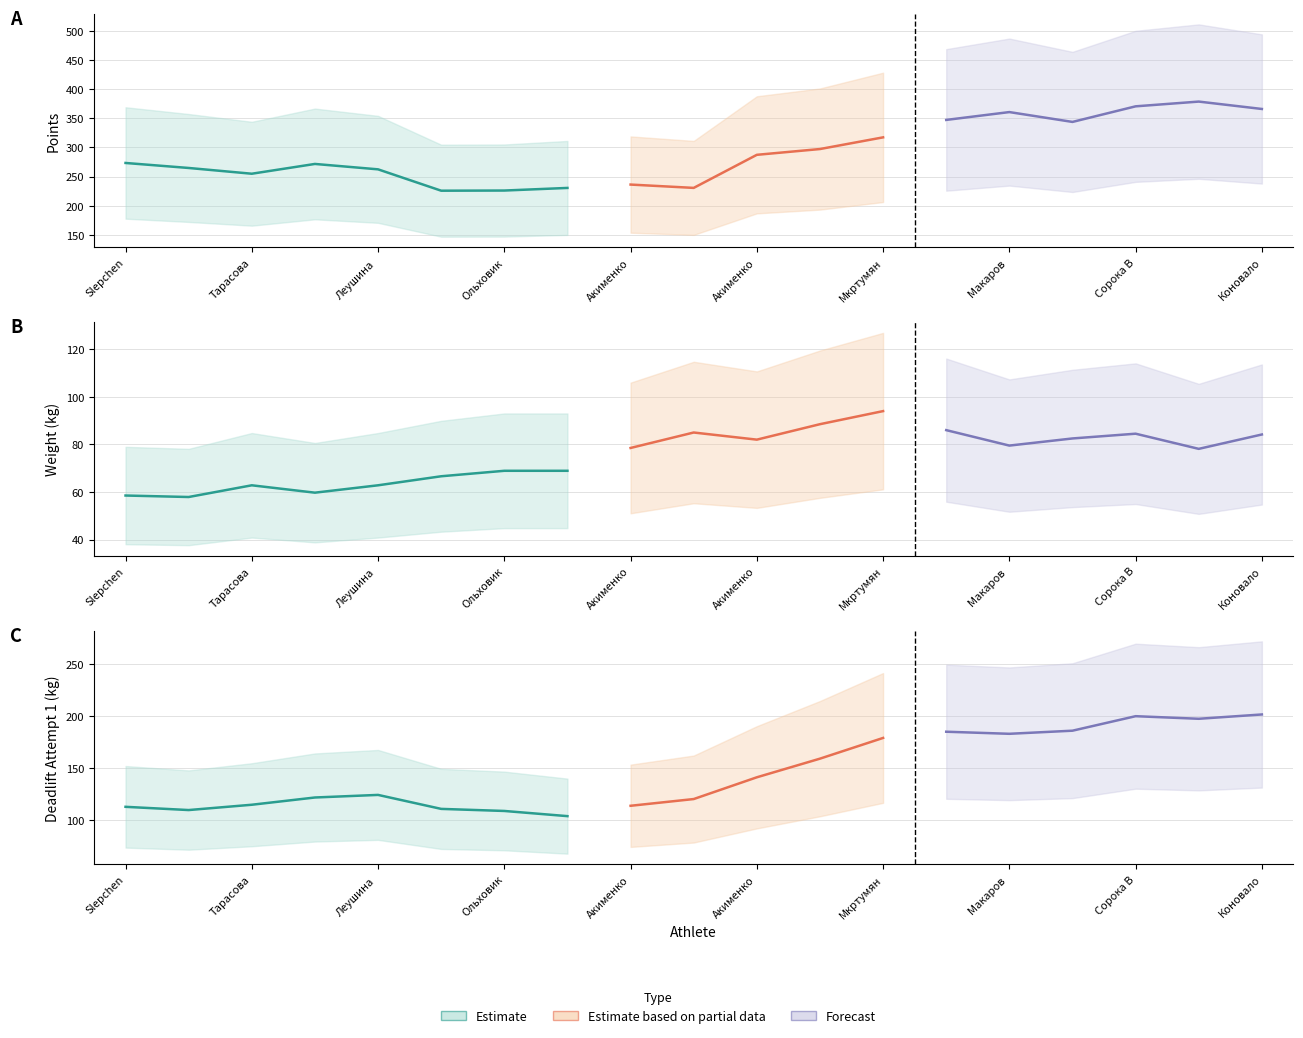

At which category is the sum across all series the highest?

Коновалов Евгений